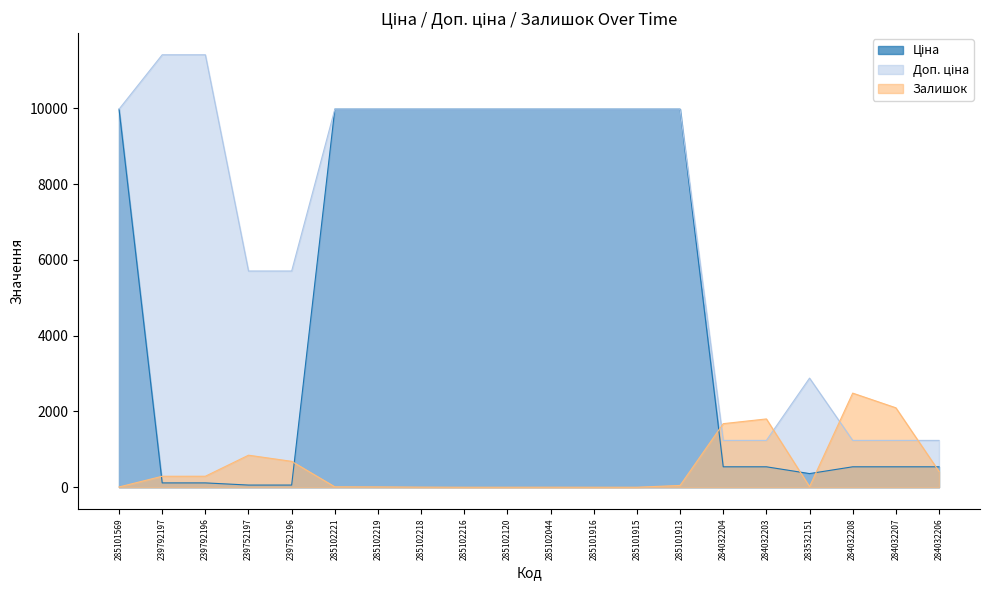

What are all the series names shown in the legend?

Ціна, Доп. ціна, Залишок